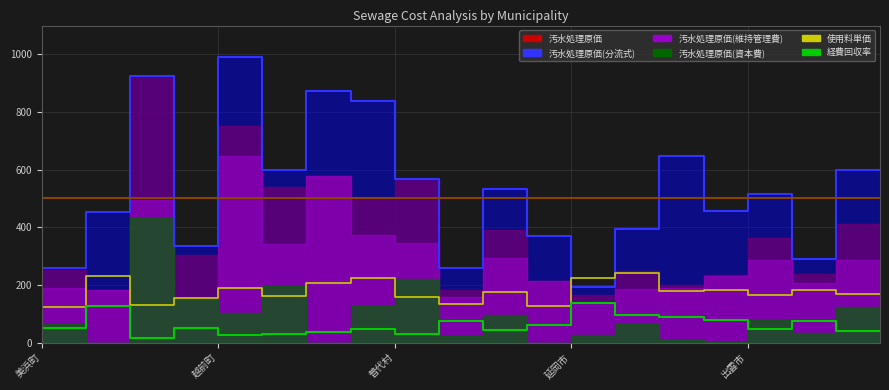

True or false: 使用料単価 has more than 2 points higher than both neighbors.

True